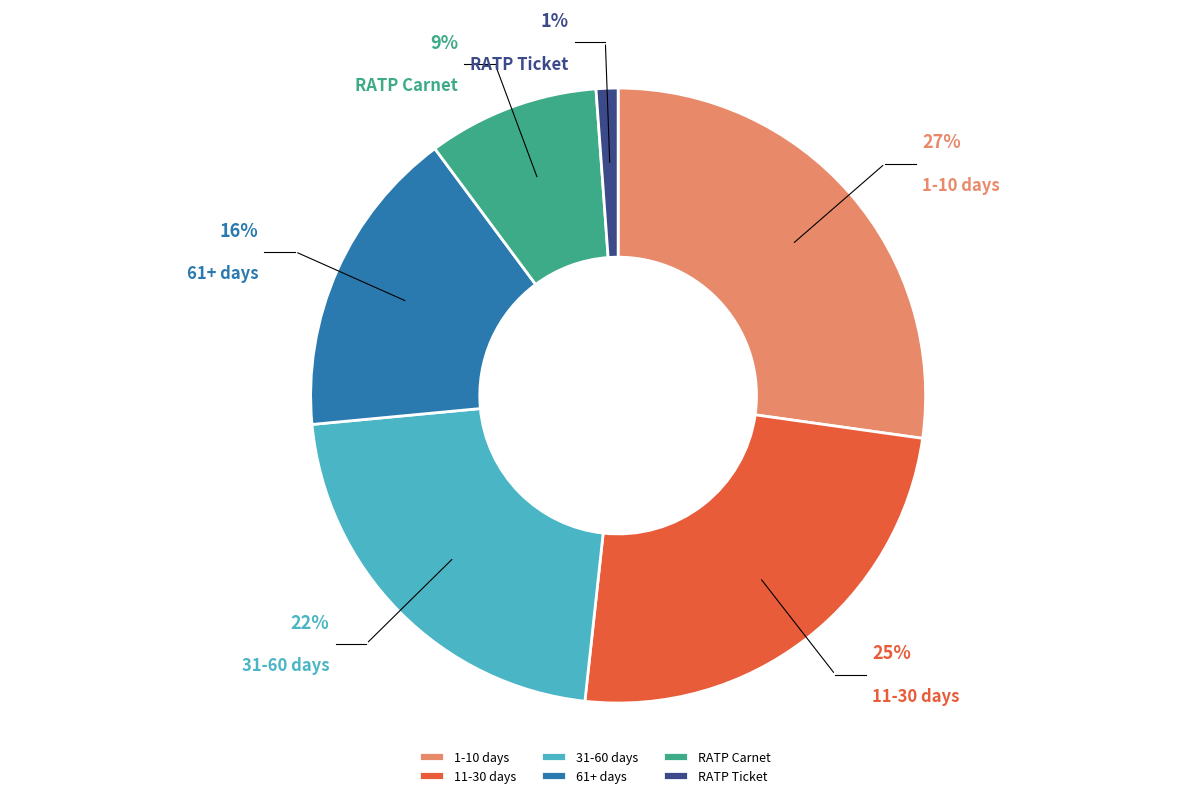

Rank the categories by value from lowest to highest.

RATP - ticket vendu à l'unité, RATP - Carnet de 10 tickets, à partir du 61ème jour, du 31ème au 60ème jour, du 11ème au 30ème jour, du 1er au 10ème jour